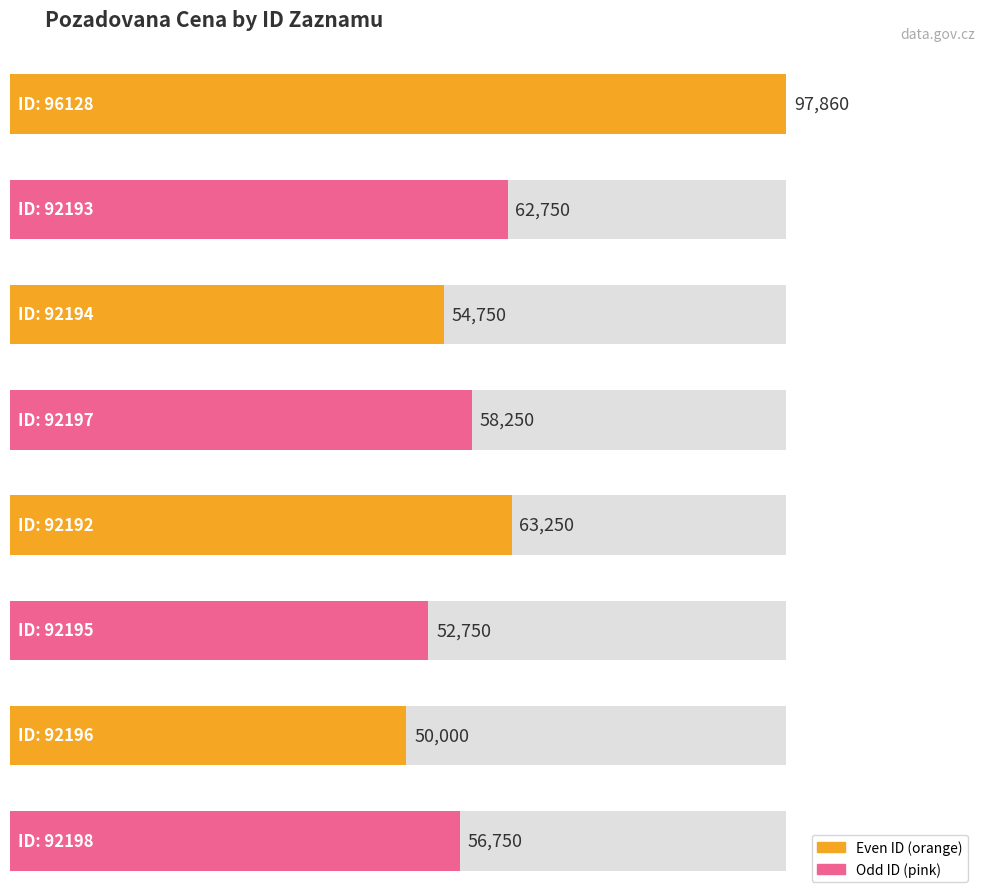

True or false: the data shows 64673 at 96128.

False